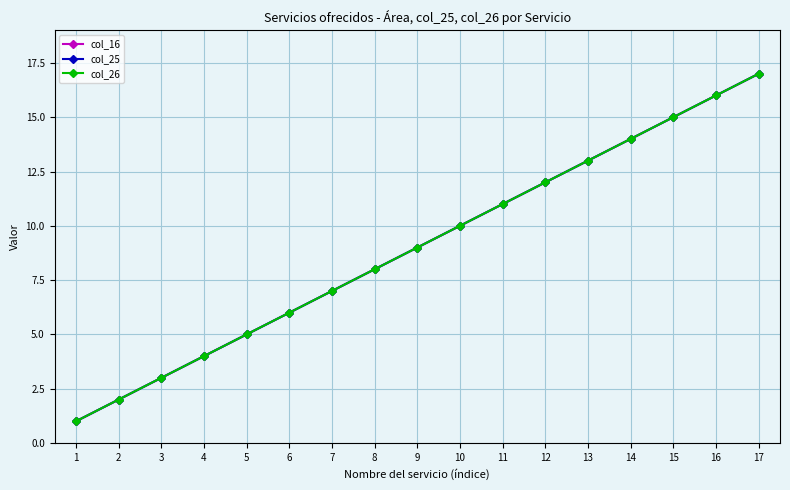

At which category is the sum across all series the highest?

17